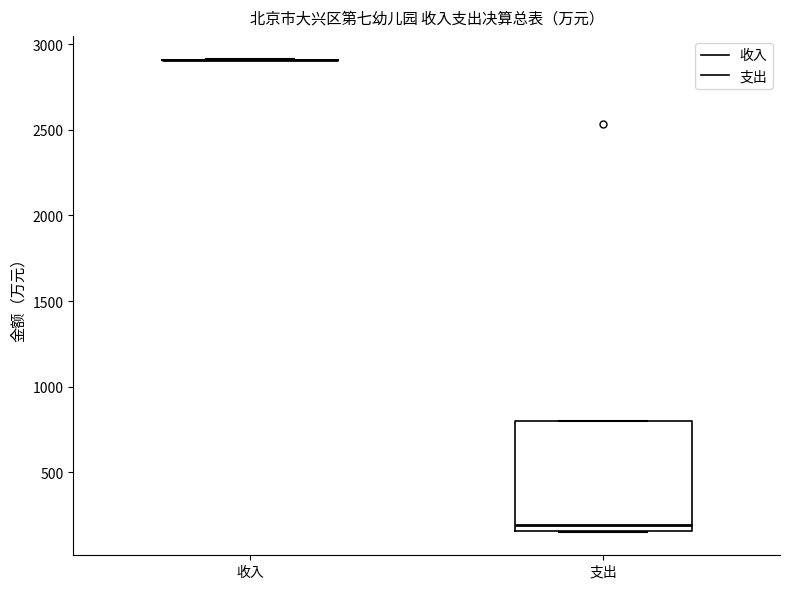

Which box is the tallest, from its lower edge to its upper edge?

支出